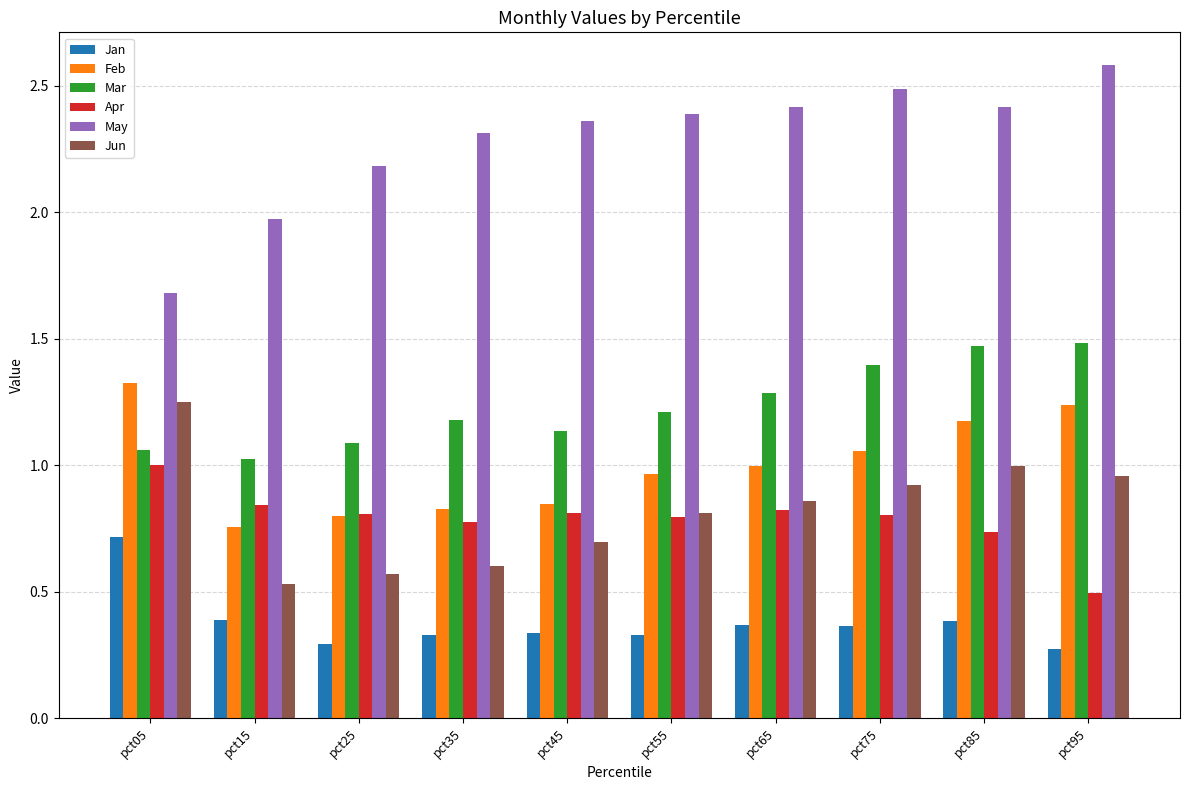

Which series changed the most between pct15 and pct35?

May